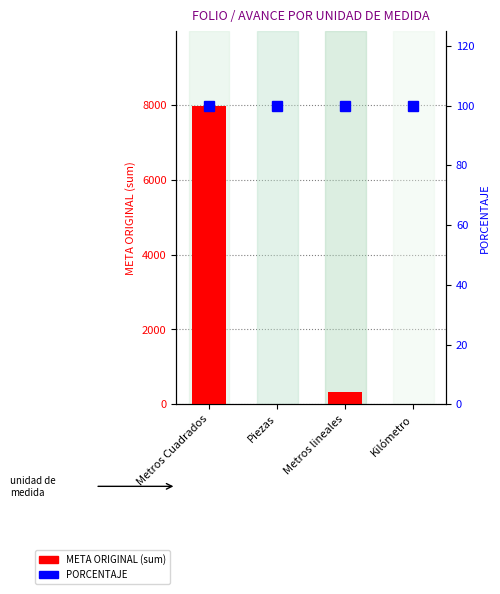

Reading right to left, transcribe all the data shown in this chart.

META ORIGINAL: 0.5	322.6	17.0	7979.3
PORCENTAJE: 100.0	100.0	100.0	100.0